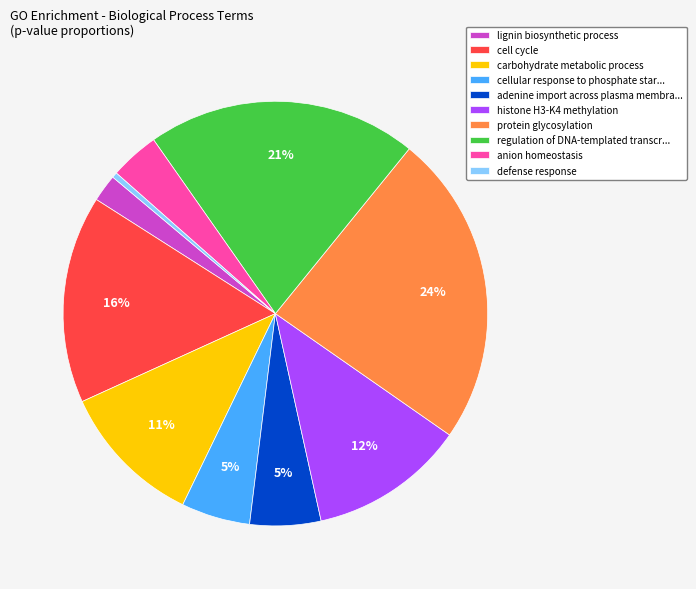

True or false: adenine import across plasma membra... accounts for 1% of the total.

False